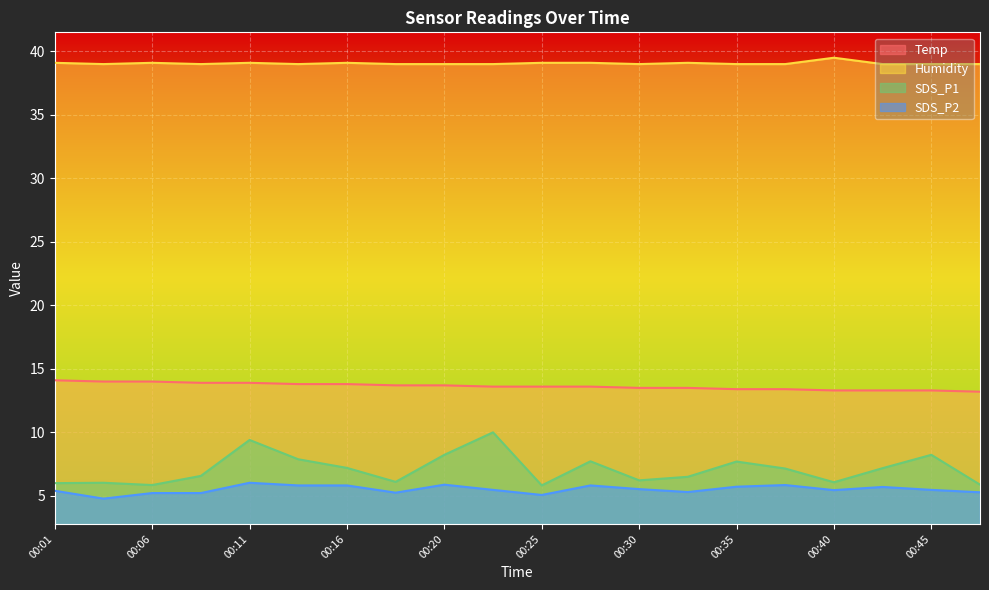

True or false: Humidity and Temp intersect in this chart.

False